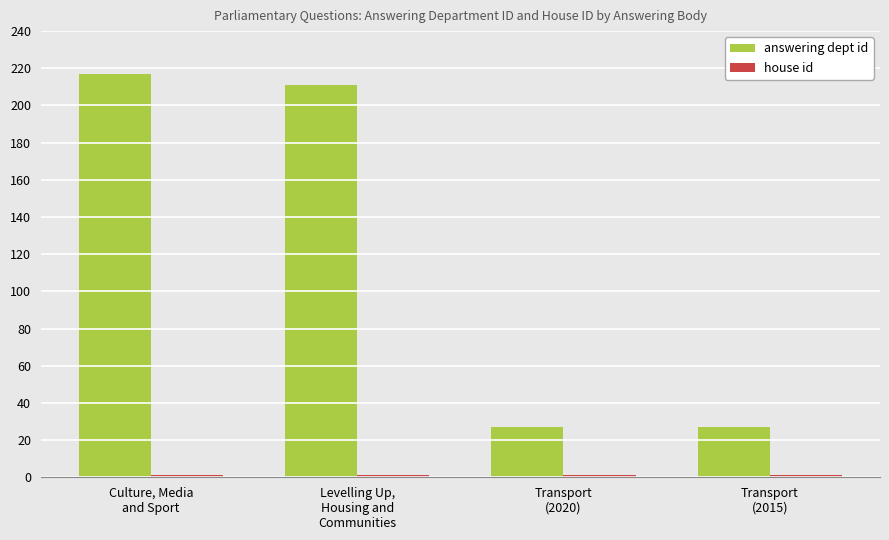

Which series has the largest total across all categories?

answering dept id